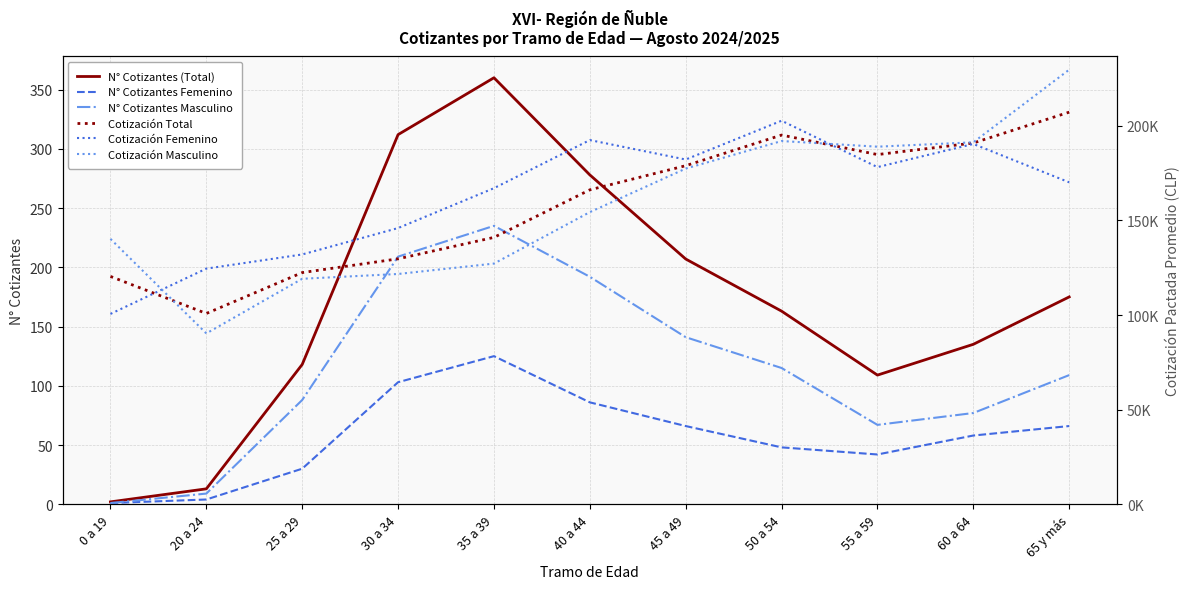

What is the difference between the maximum and minimum values in the N° Cotizantes Masculino series?

234